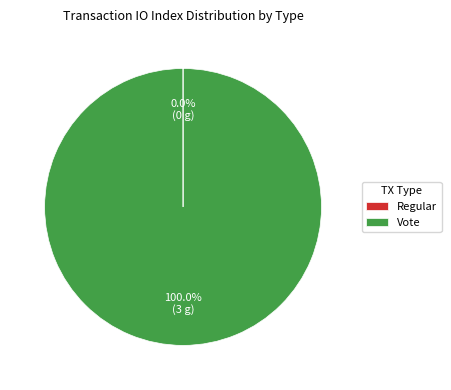

To the nearest percent, what is the average slice percentage?

50%